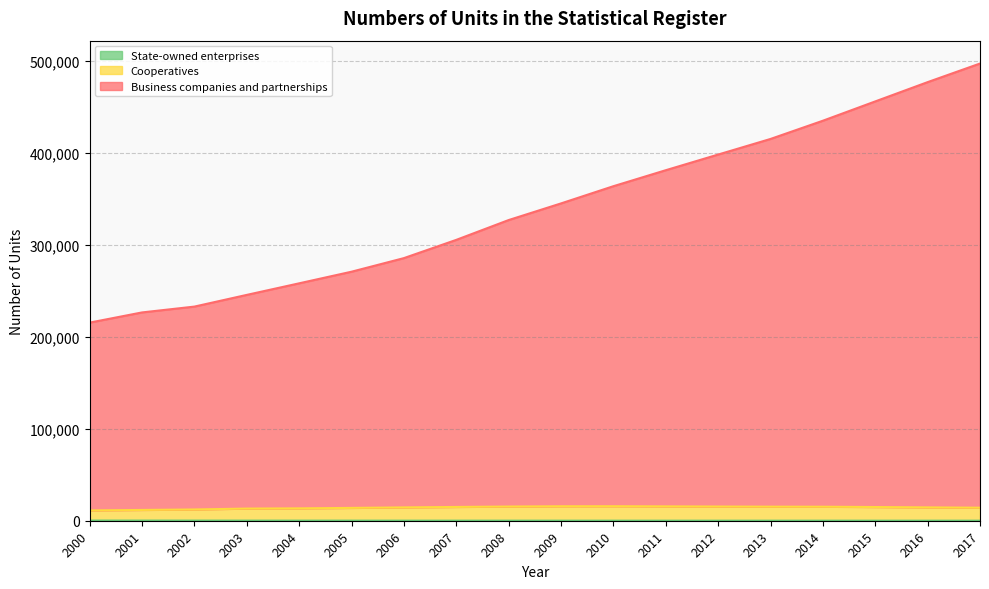

What is the average value of the Business companies and partnerships series?

340627